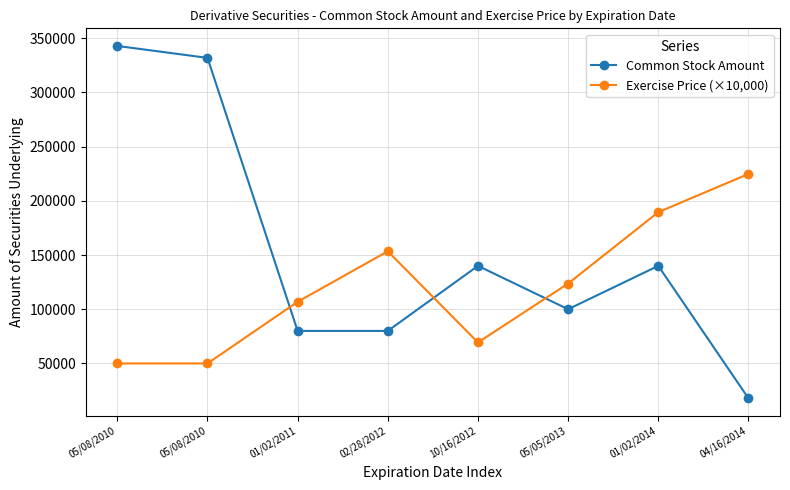

Count the number of categories in the chart.

8